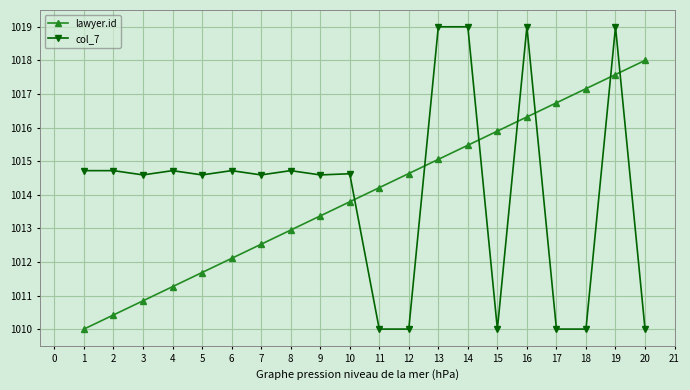

List the series in order of their peak value, lowest first.

lawyer.id, col_7